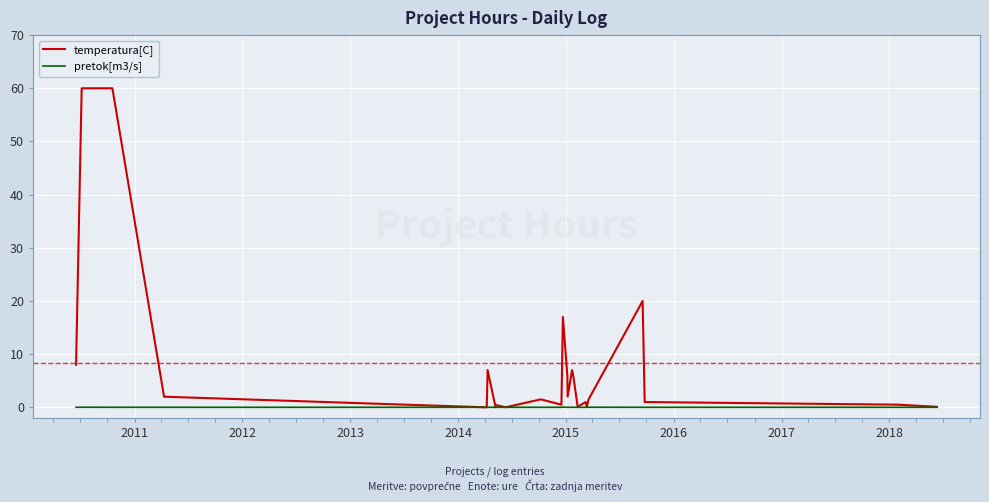

Which series has the largest total across all categories?

temperatura[C]